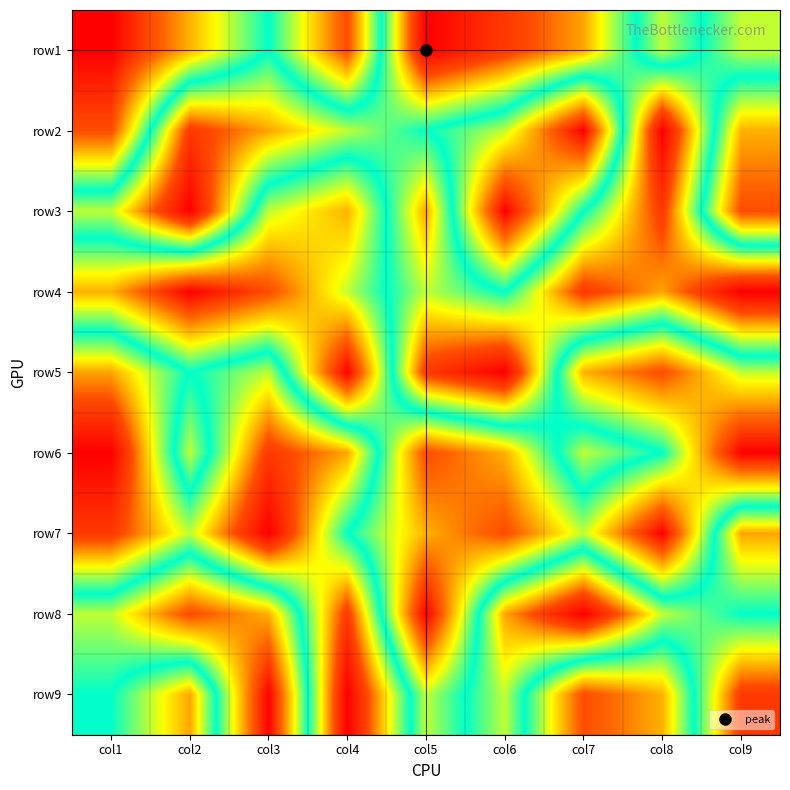

At how many categories does at least one series exceed 7?

9